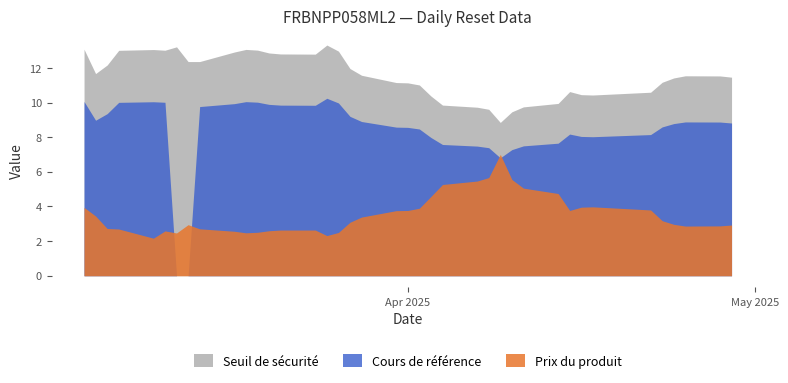

What is the total value across all series at 2025-04-11?

22.3